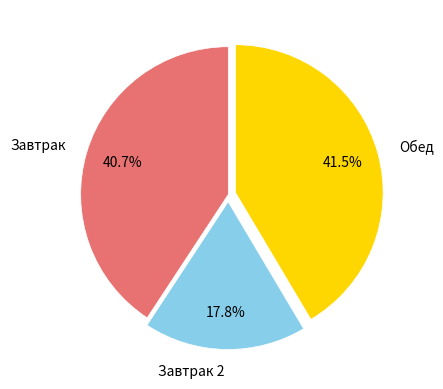

Is there a majority slice in this chart?

No